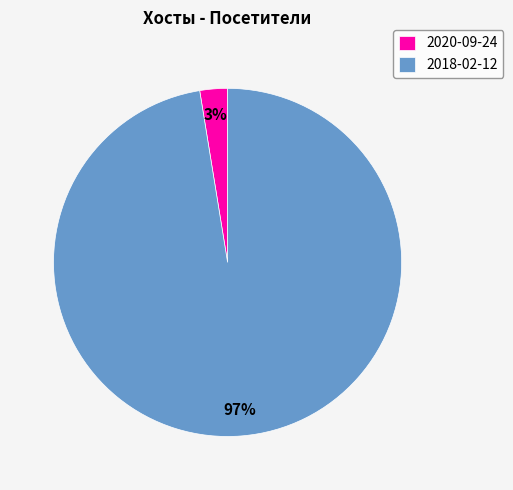

Count the number of slices in the pie.

2